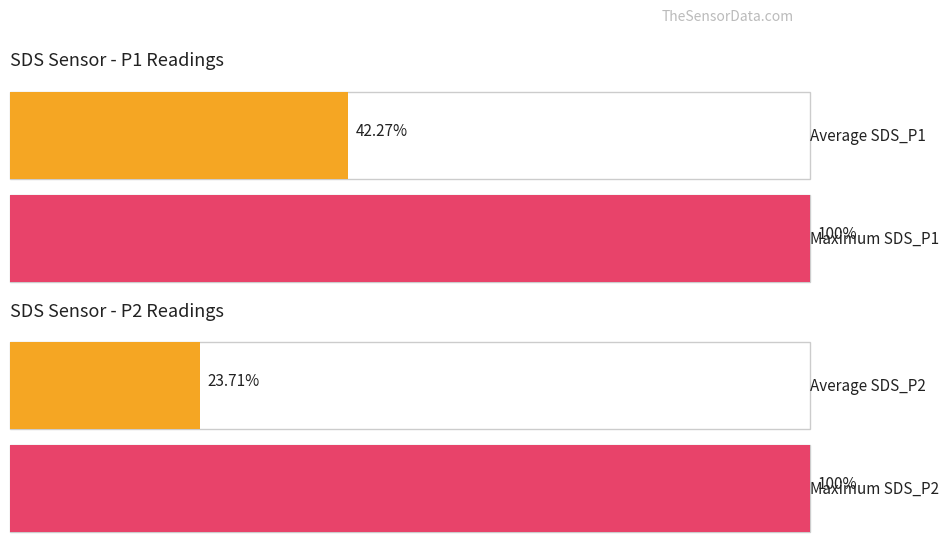

How many bars are there in each group?

2